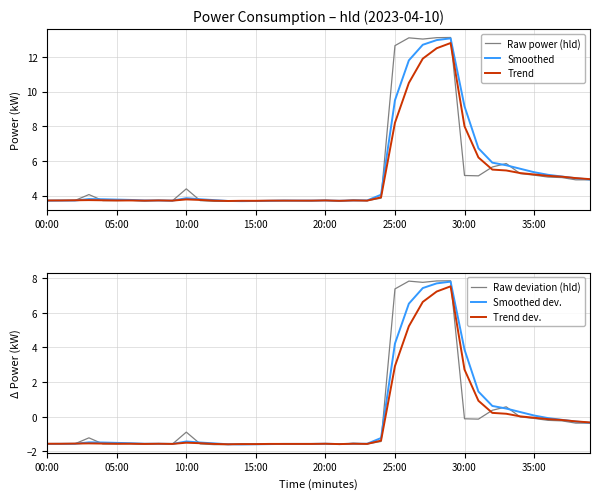

What is the minimum value shown in the chart?

-1.6